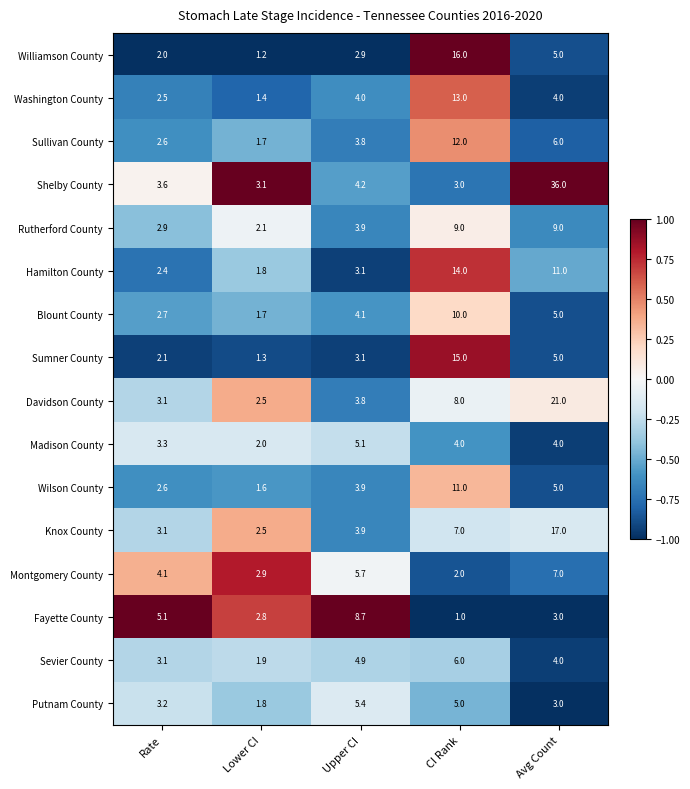

Which series has the widest spread of values?

Shelby County